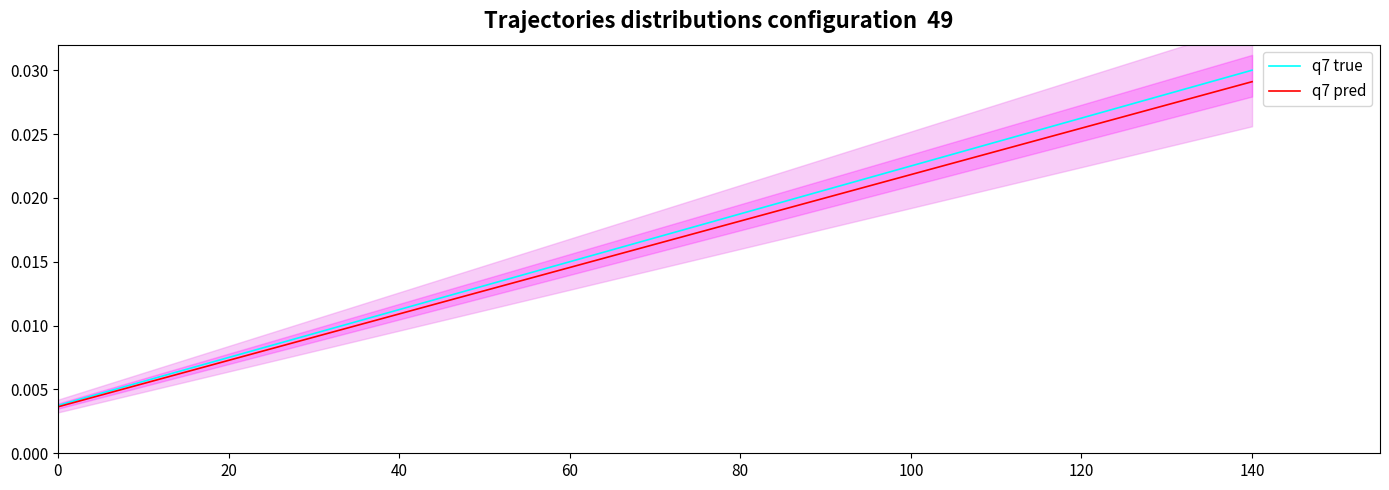

Reading left to right, list all the values displayed in this chart.

q7 true: 0.0	0.0	0.0	0.0	0.0	0.0	0.0	0.0	0.0	0.0	0.0	0.0	0.0	0.0	0.0
q7 pred: 0.0	0.0	0.0	0.0	0.0	0.0	0.0	0.0	0.0	0.0	0.0	0.0	0.0	0.0	0.0